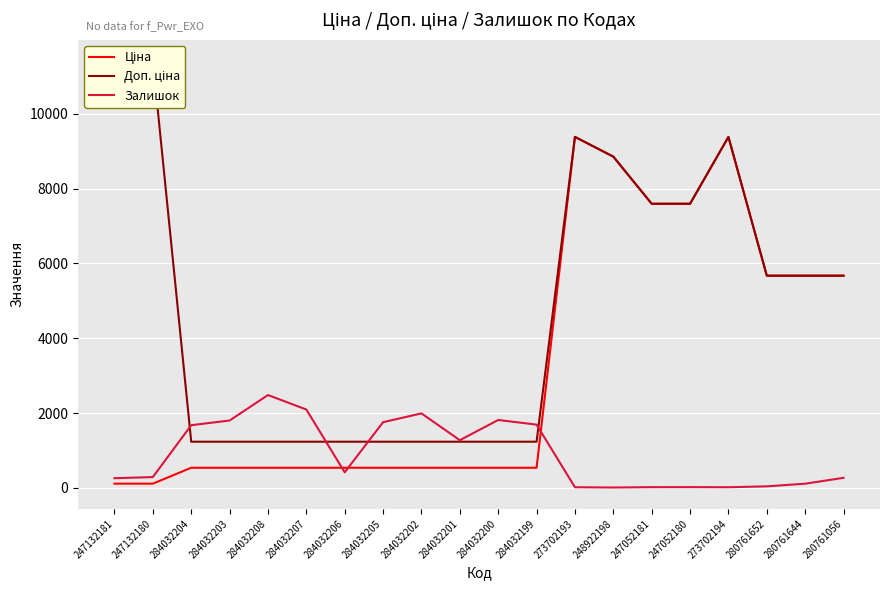

What is the minimum value for Ціна?

114.1